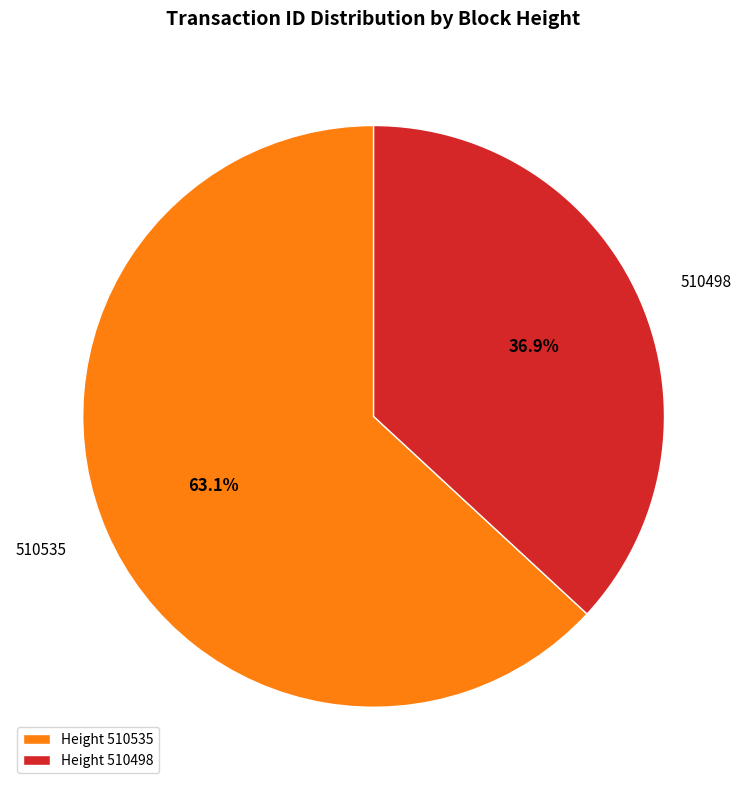

Which slice is the largest?

510535